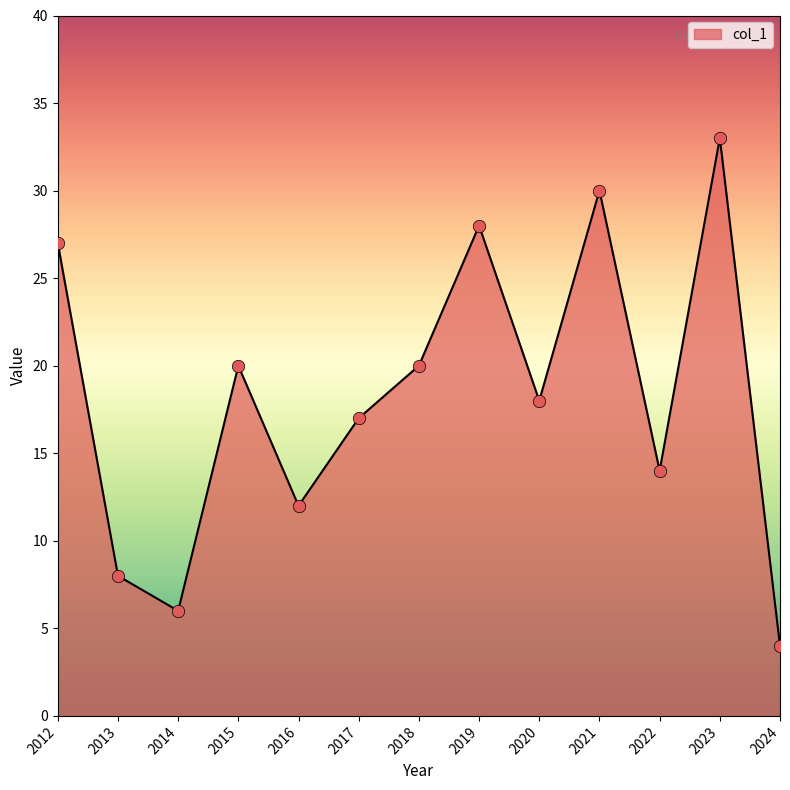

What is the change in value from 2023 to 2024?

-29